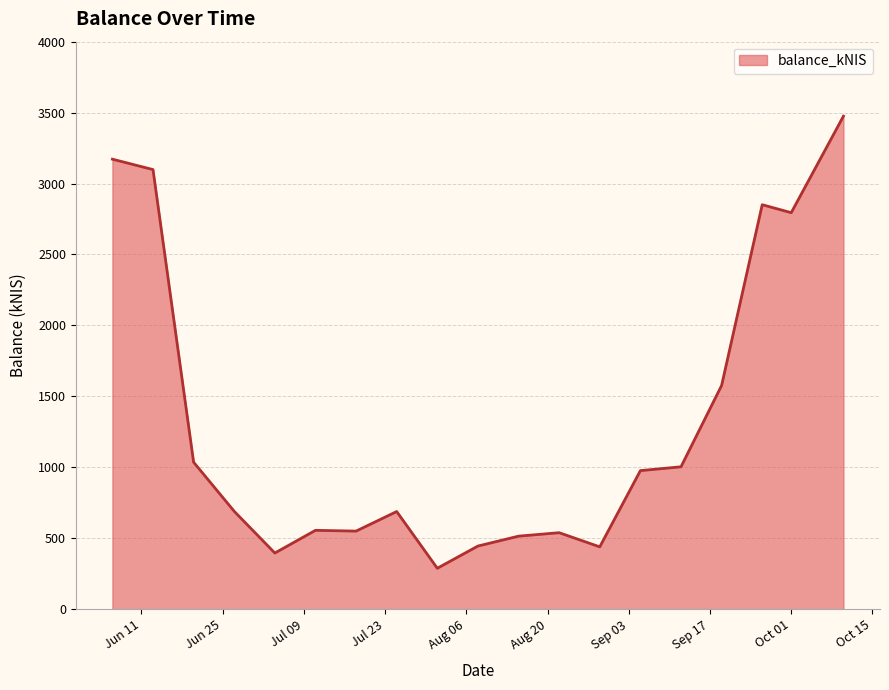

What is the difference between the maximum and minimum values?

3186.5